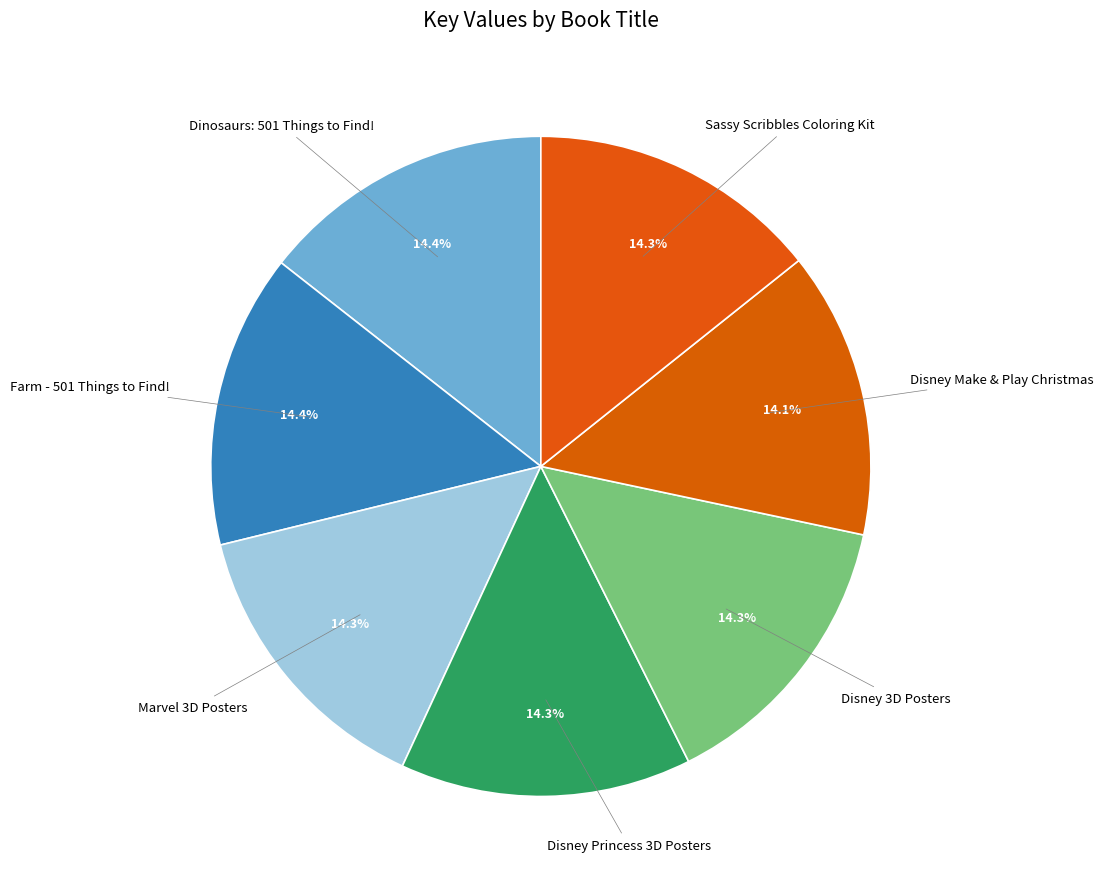

To the nearest percent, what percentage of the pie is Disney Make & Play Christmas?

14%